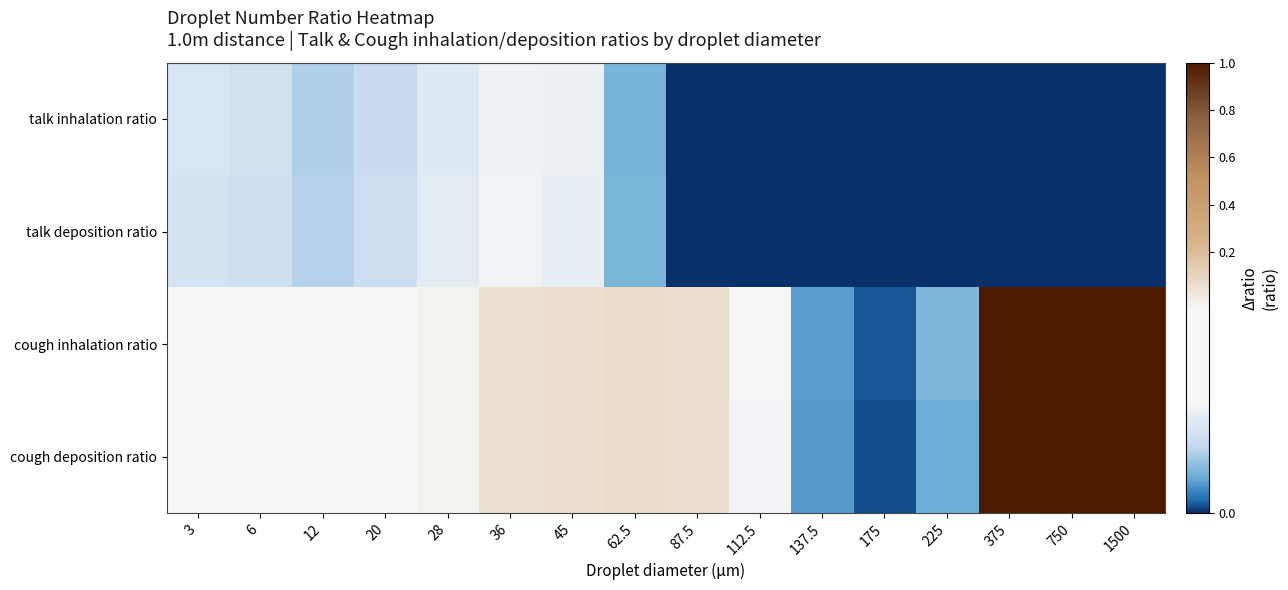

Rank the series by their maximum value, from highest to lowest.

cough inhalation ratio, cough deposition ratio, talk deposition ratio, talk inhalation ratio